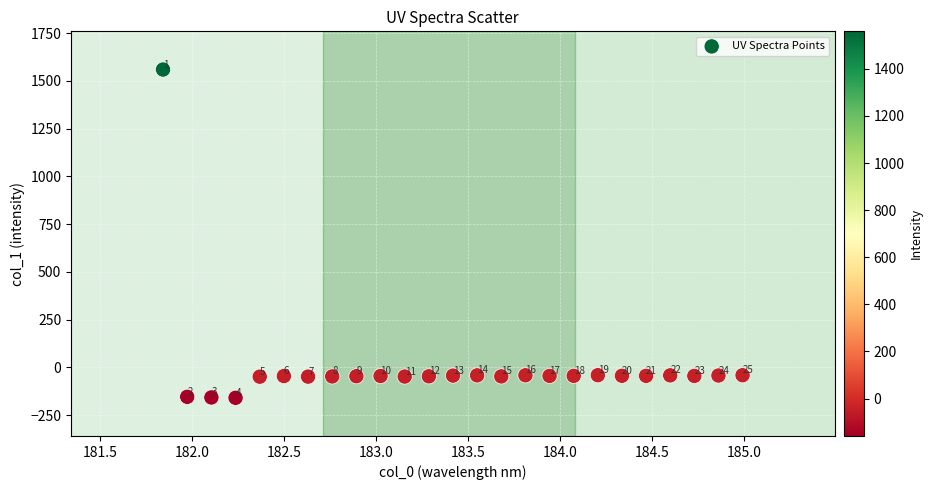

What is the range of Y values (max minus min)?

1718.5